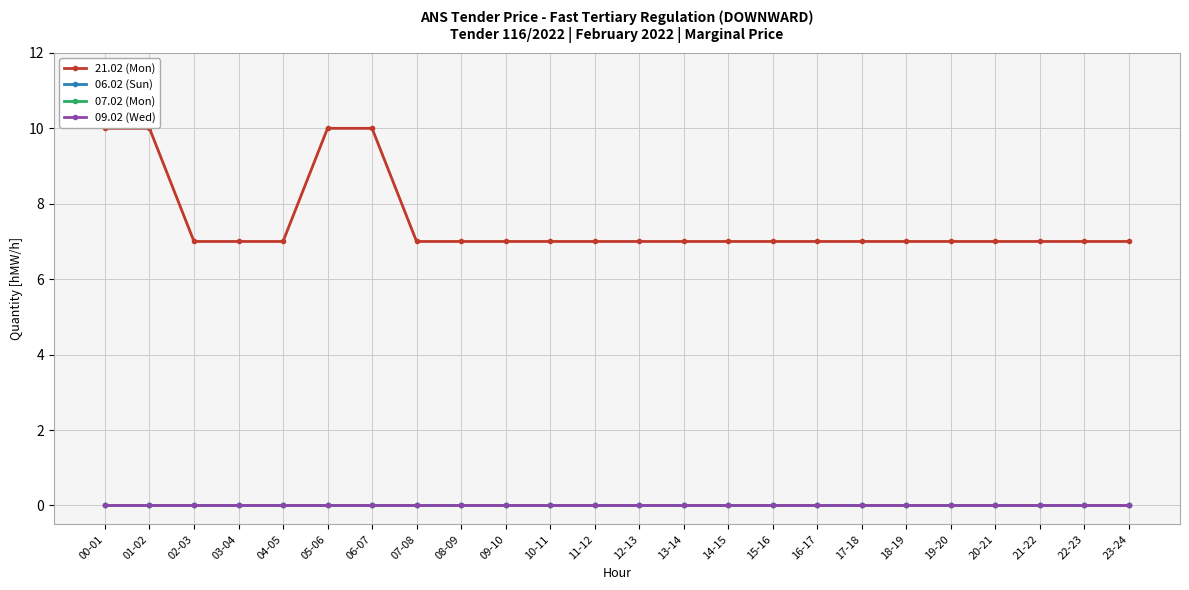

Which series has the largest range (max minus min)?

21.02 (Mon)